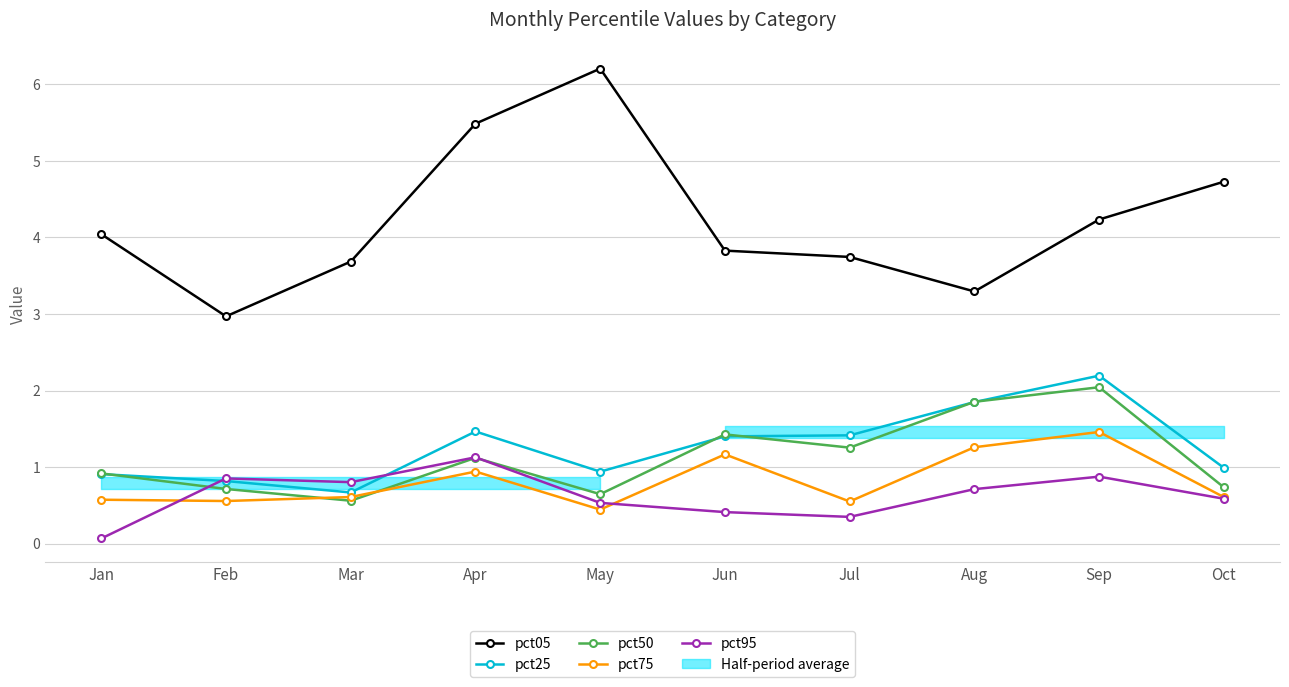

How many lines are shown in the chart?

5